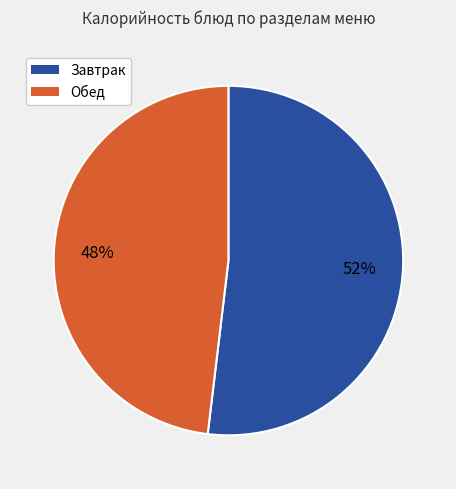

Does any single category account for the majority?

Yes